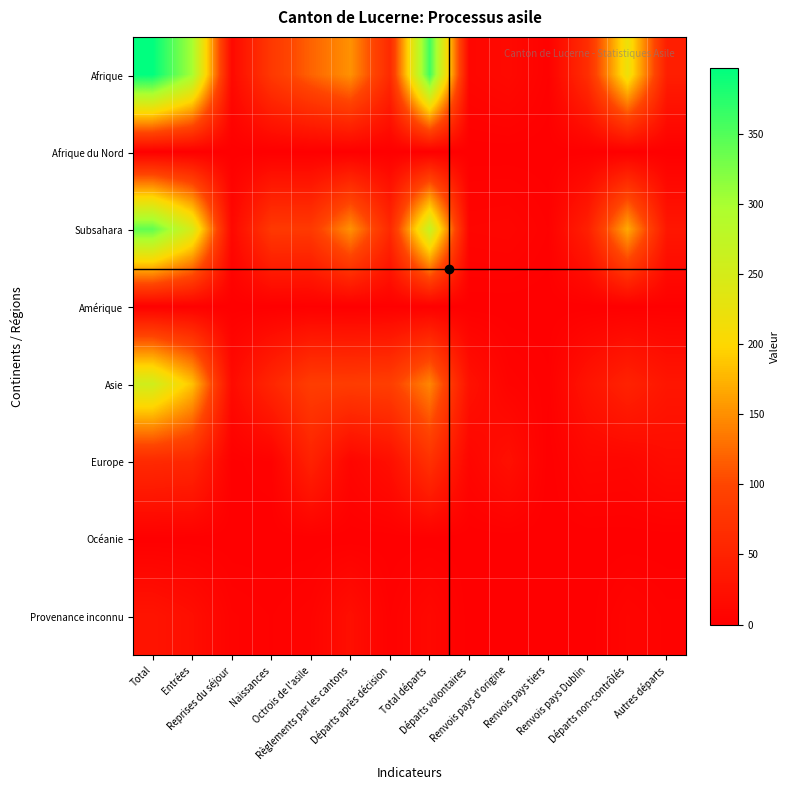

Rank the series by their maximum value, from highest to lowest.

Afrique, Subsahara, Asie, Europe, Provenance inconnu, Amérique, Afrique du Nord, Océanie